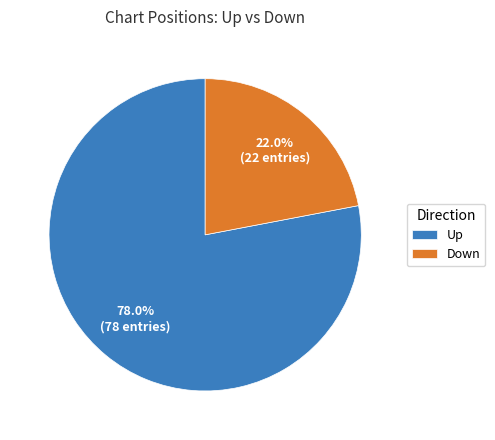

How many slices are in this pie chart?

2